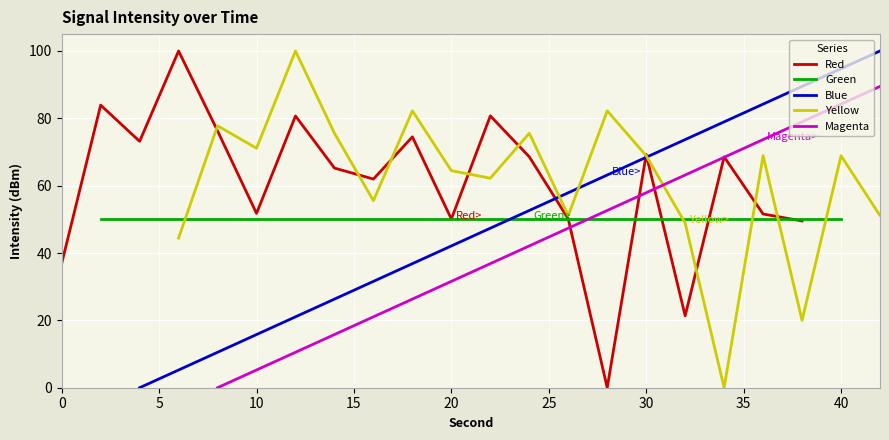

What is the value of the Red point at the 20th from the left?

49.5